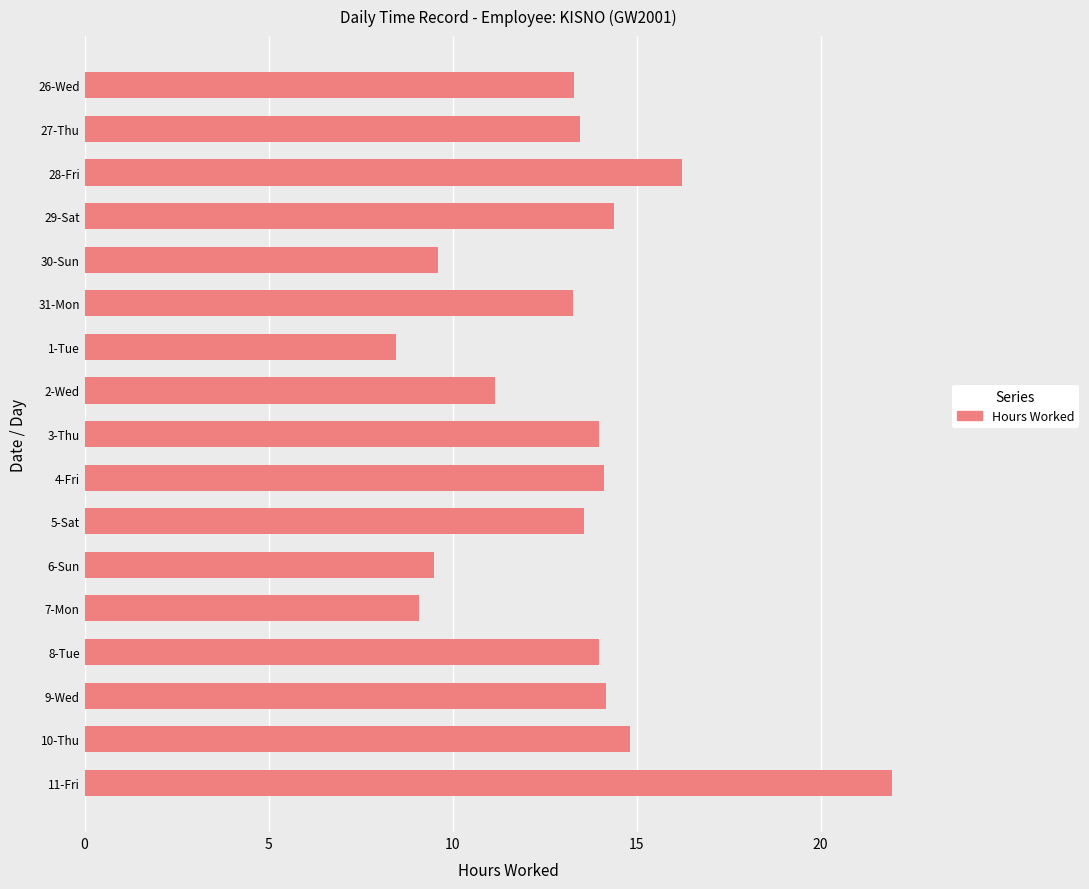

True or false: the data shows 23.9 at 4-Fri.

False